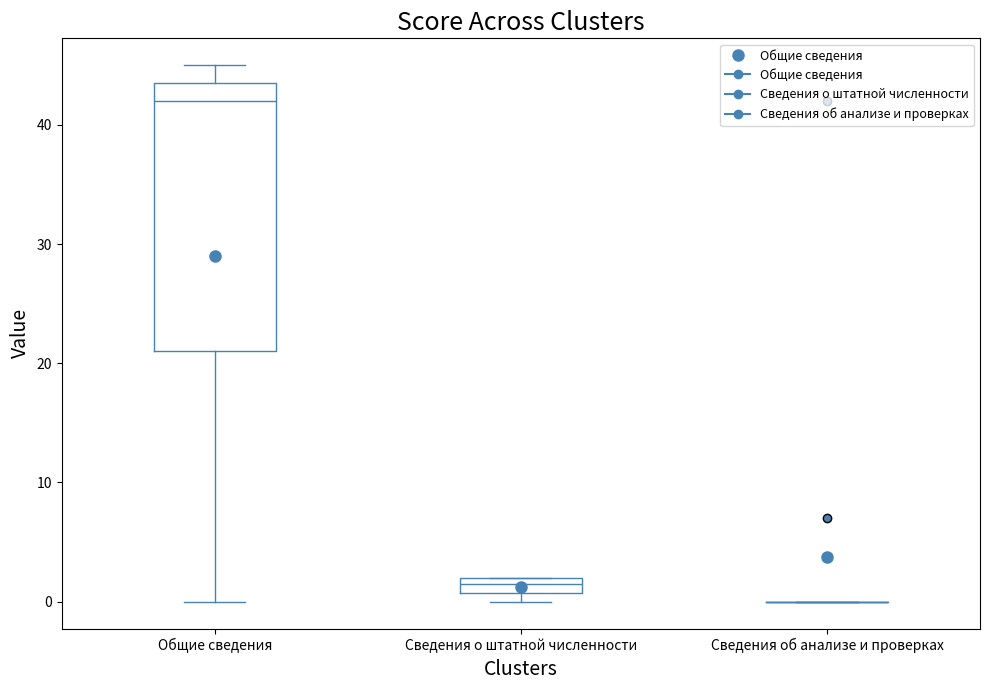

Which box is the tallest, from its lower edge to its upper edge?

Общие сведения